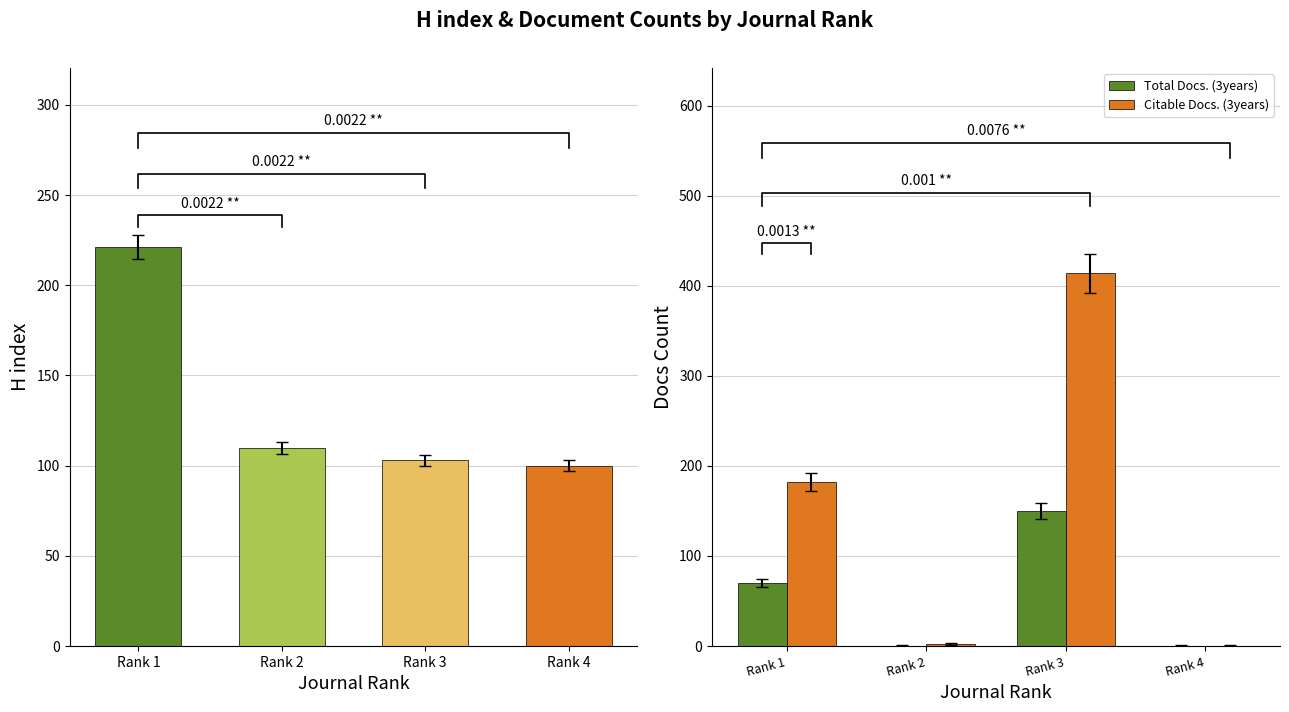

Rank the series by their average value, from highest to lowest.

Citable Docs. (3years), H index, Total Docs. (3years)